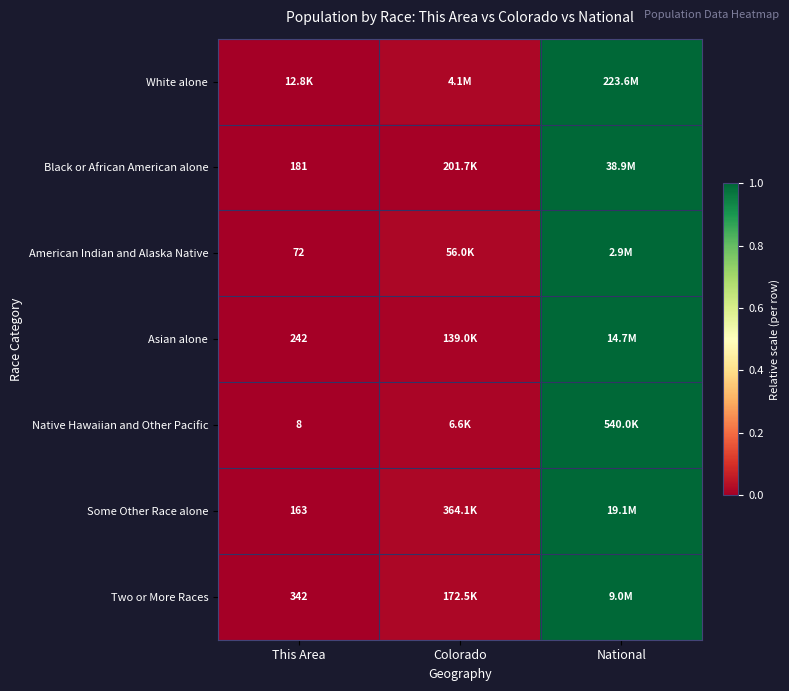

The value of Black or African American alone at Colorado is 0.0. True or false?

False